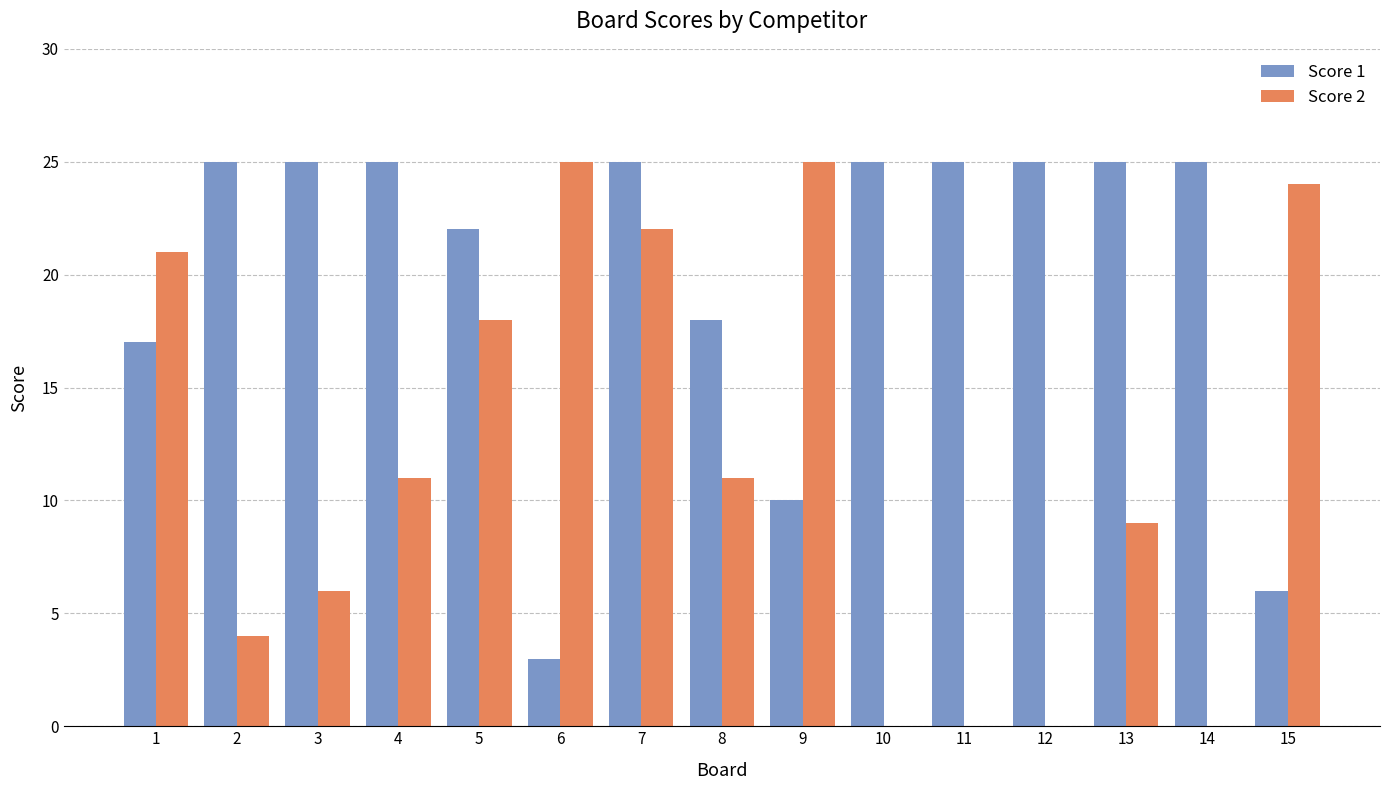

Is the value of Score 2 at 14 greater than the value of Score 1 at 11?

No